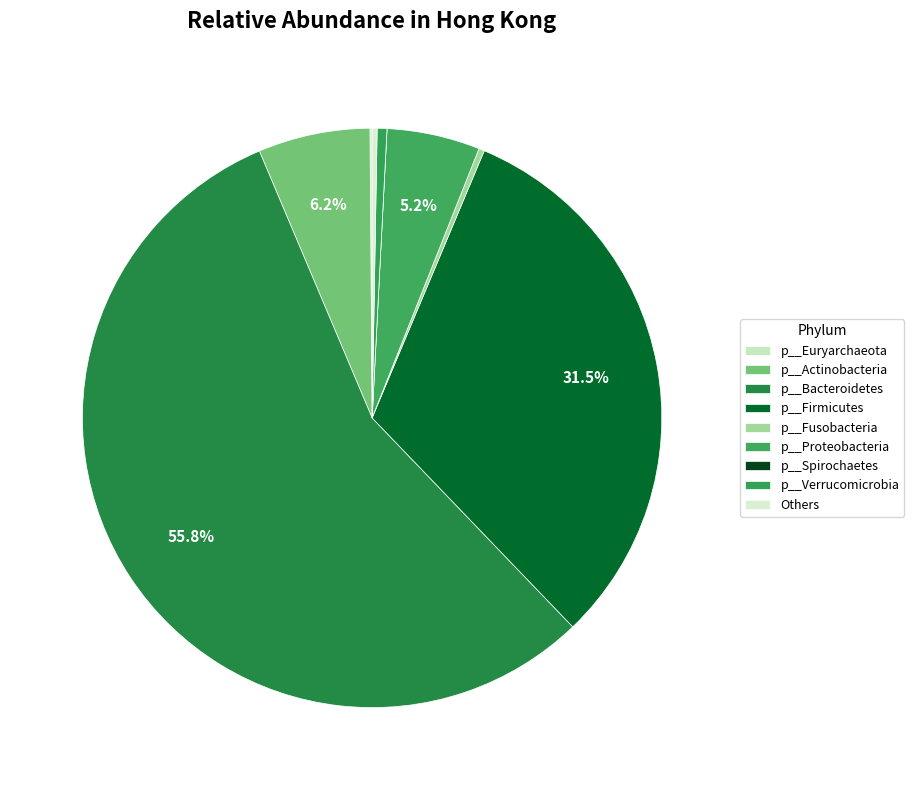

Is there any slice that represents more than half of the pie?

Yes